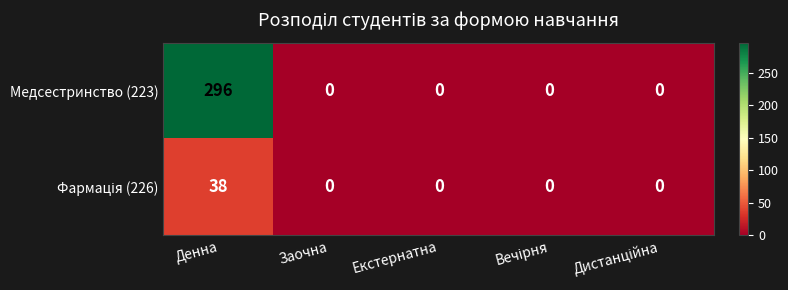

What is the approximate value of Медсестринство (223) at Денна, to the nearest 50?

300